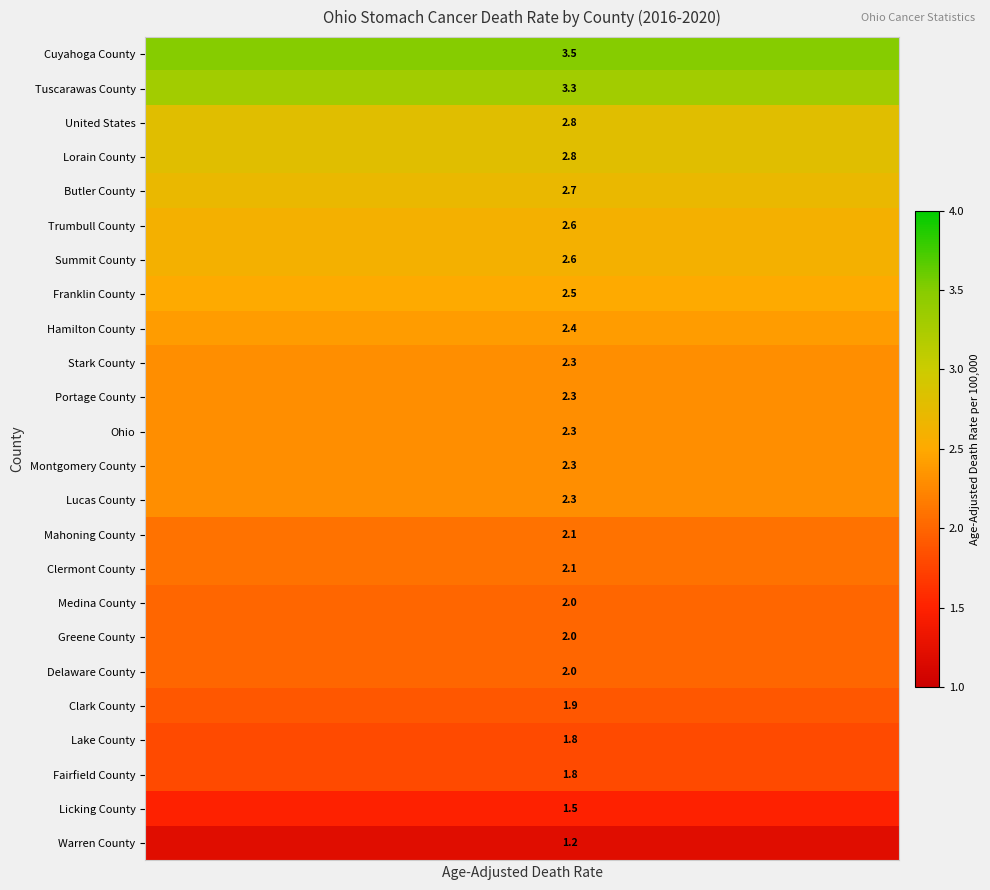

Which has a higher value, 1 or 5?

1